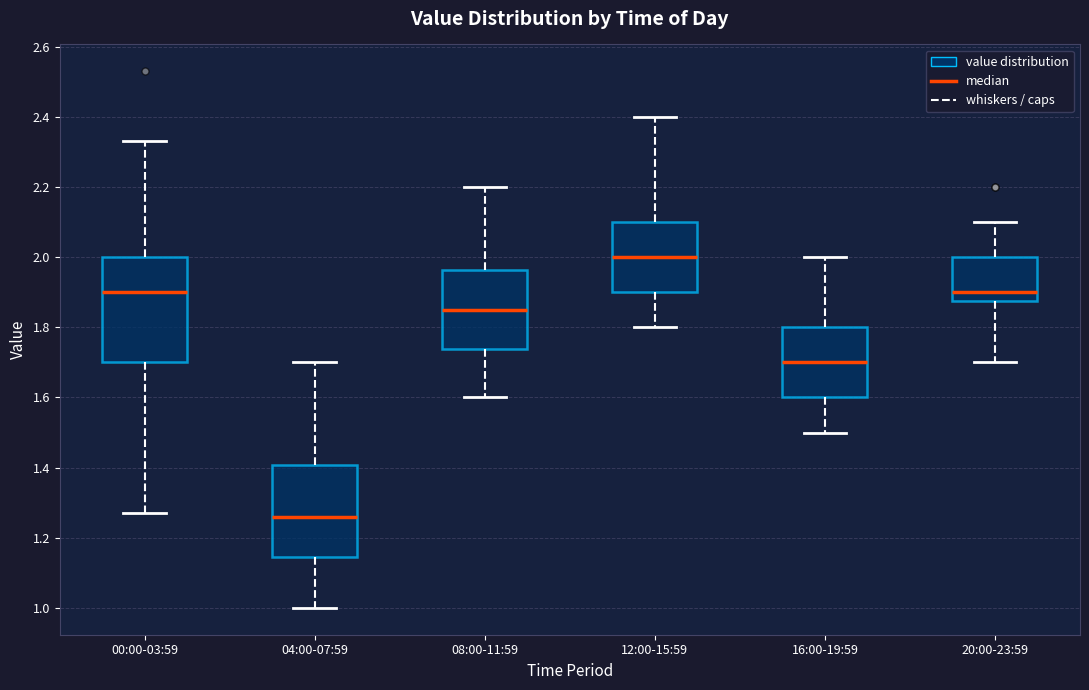

Reading left to right, transcribe this box plot: for each box, give where its median line is, the range the box spans, and where its two whiskers end, as read against the y-axis. The values are not printed on the chart, so give them approximately, as read against the axis.

00:00-03:59: median 1.90, box 1.70 to 2.00, whiskers 1.28 to 2.34
04:00-07:59: median 1.26, box 1.14 to 1.40, whiskers 1.00 to 1.70
08:00-11:59: median 1.86, box 1.74 to 1.96, whiskers 1.60 to 2.20
12:00-15:59: median 2.00, box 1.90 to 2.10, whiskers 1.80 to 2.40
16:00-19:59: median 1.70, box 1.60 to 1.80, whiskers 1.50 to 2.00
20:00-23:59: median 1.90, box 1.88 to 2.00, whiskers 1.70 to 2.10